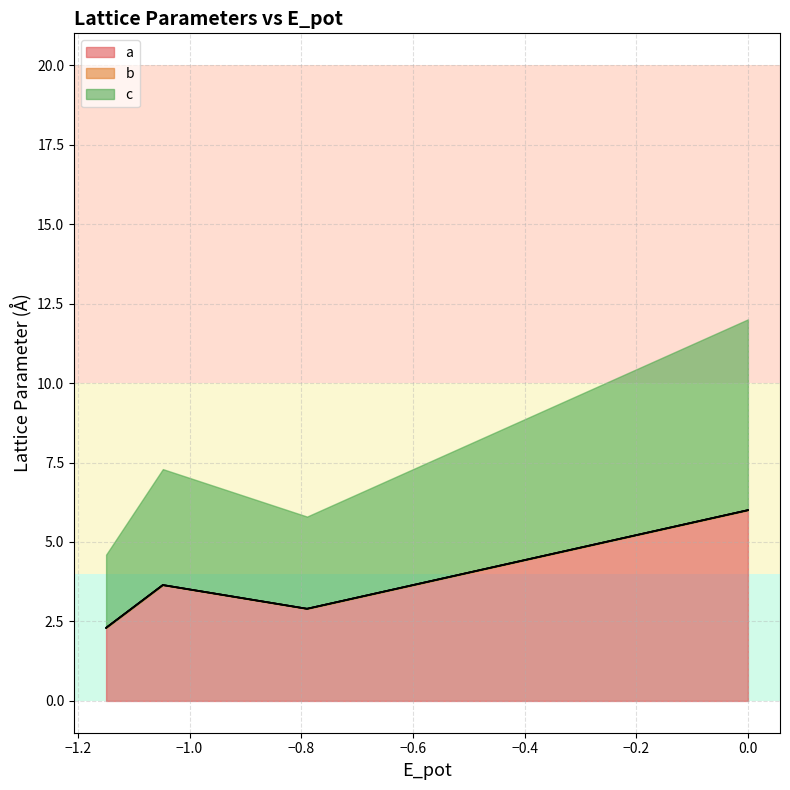

What is the difference between the second highest and minimum values in the b series?

1.3